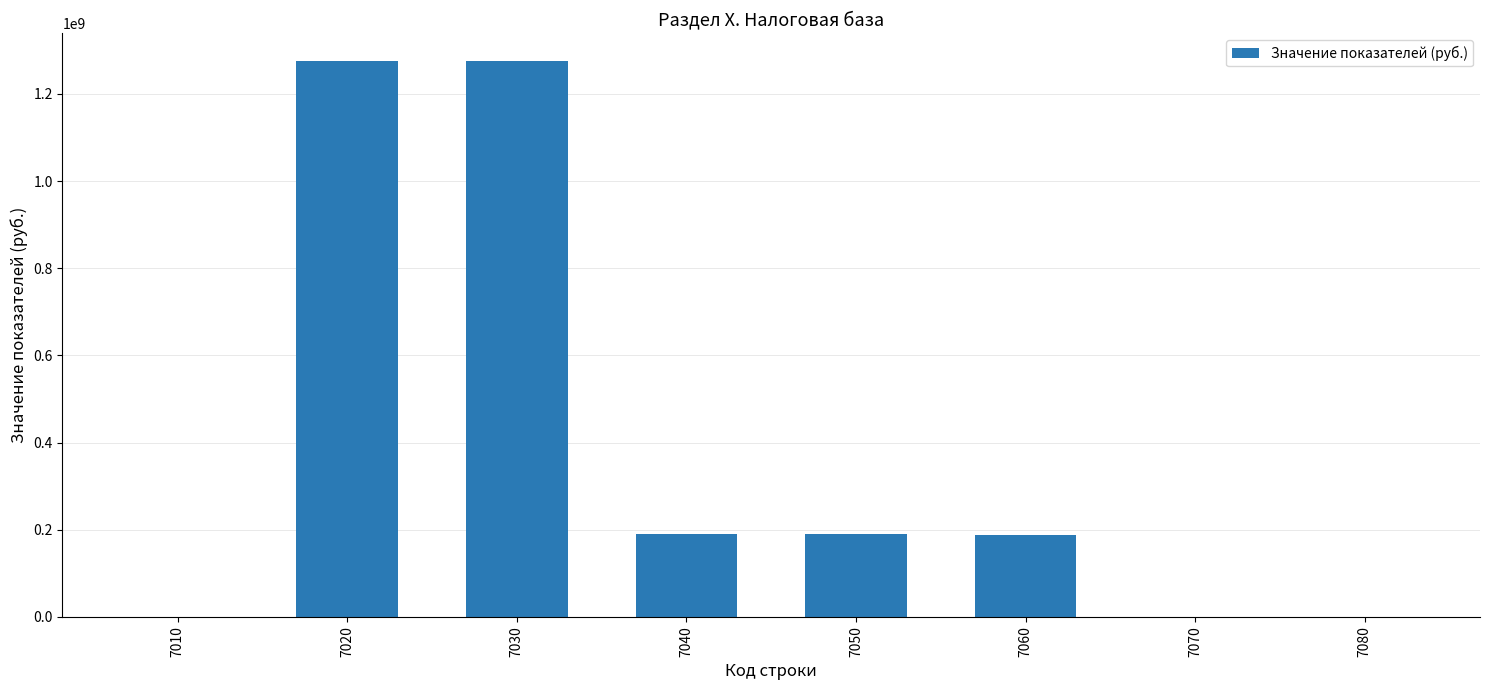

How many data points does each series have?

8